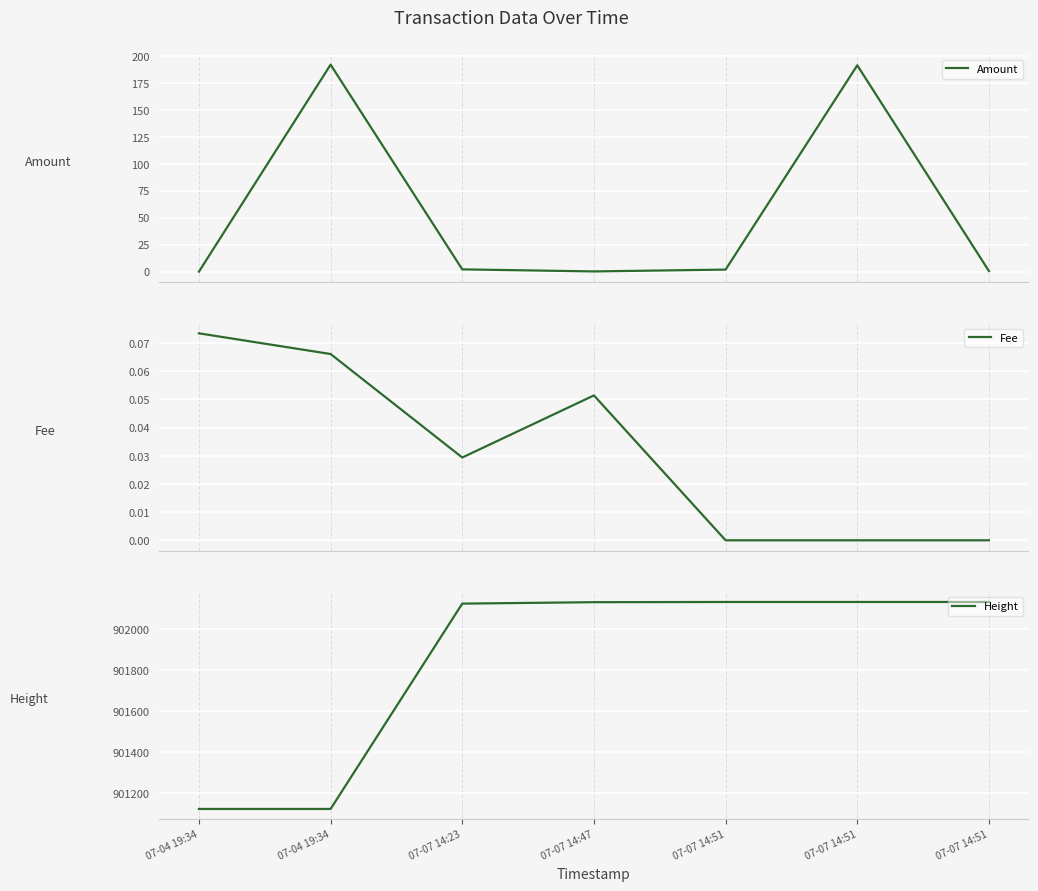

Reading left to right, list all the values displayed in this chart.

Amount: 07-04 19:34=0.0	07-04 19:34=192.0	07-07 14:23=2.1	07-07 14:47=0.2	07-07 14:51=1.9	07-07 14:51=191.4	07-07 14:51=0.5
Fee: 07-04 19:34=0.1	07-04 19:34=0.1	07-07 14:23=0.0	07-07 14:47=0.1	07-07 14:51=0.0	07-07 14:51=0.0	07-07 14:51=0.0
Height: 07-04 19:34=901123.0	07-04 19:34=901123.0	07-07 14:23=902125.0	07-07 14:47=902132.0	07-07 14:51=902133.0	07-07 14:51=902133.0	07-07 14:51=902133.0